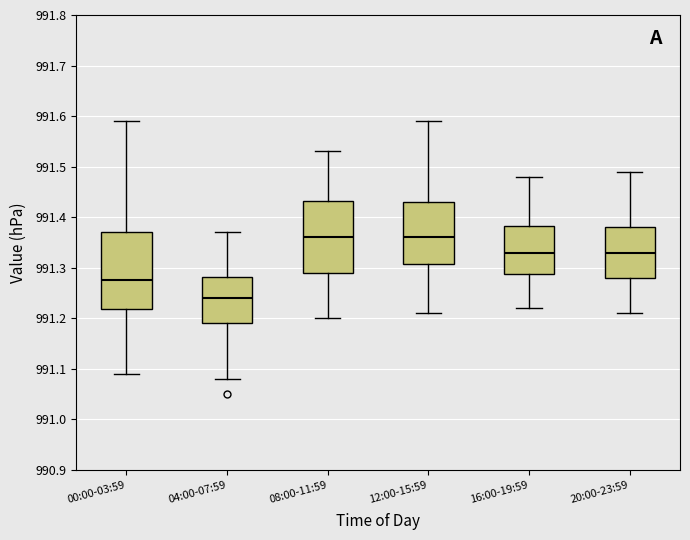

Reading left to right, read every box against the y-axis: the position of its median line, the range the box covers, and the ends of its whiskers. The values are not printed on the chart, so give them approximately, as read against the axis.

00:00-03:59: median 991.28, box 991.22 to 991.37, whiskers 991.09 to 991.59
04:00-07:59: median 991.24, box 991.19 to 991.28, whiskers 991.08 to 991.37
08:00-11:59: median 991.36, box 991.29 to 991.43, whiskers 991.20 to 991.53
12:00-15:59: median 991.36, box 991.31 to 991.43, whiskers 991.21 to 991.59
16:00-19:59: median 991.33, box 991.29 to 991.38, whiskers 991.22 to 991.48
20:00-23:59: median 991.33, box 991.28 to 991.38, whiskers 991.21 to 991.49